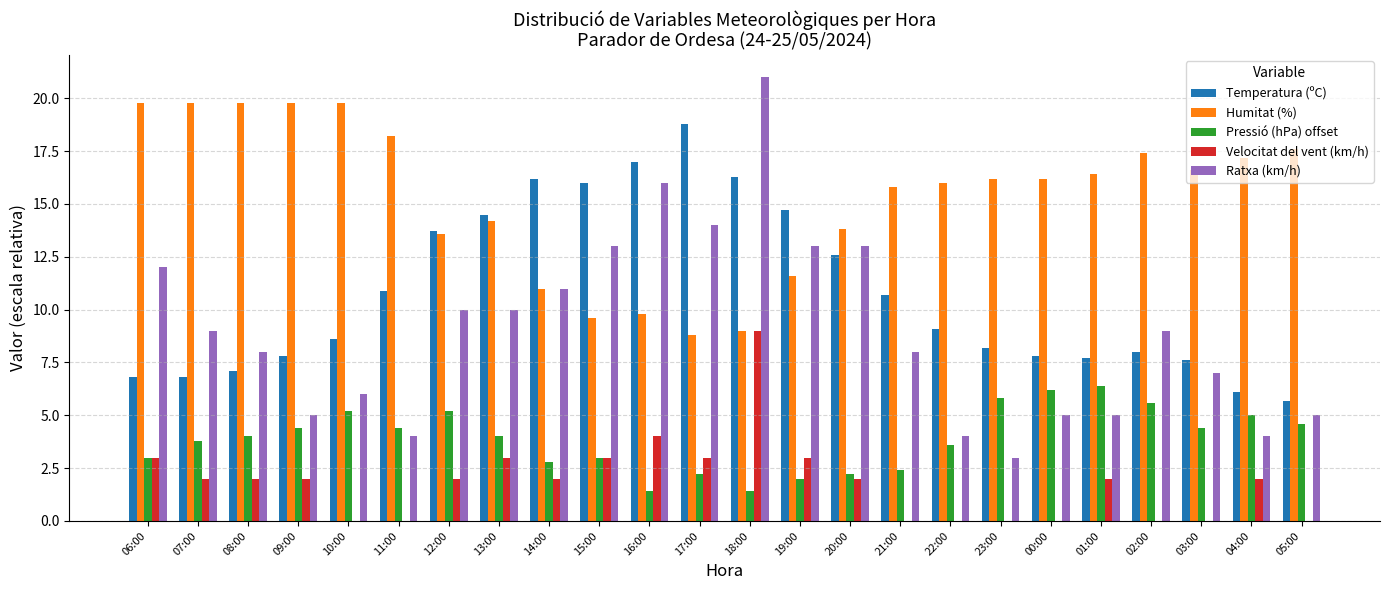

What is the maximum value for Humitat (%)?

19.8